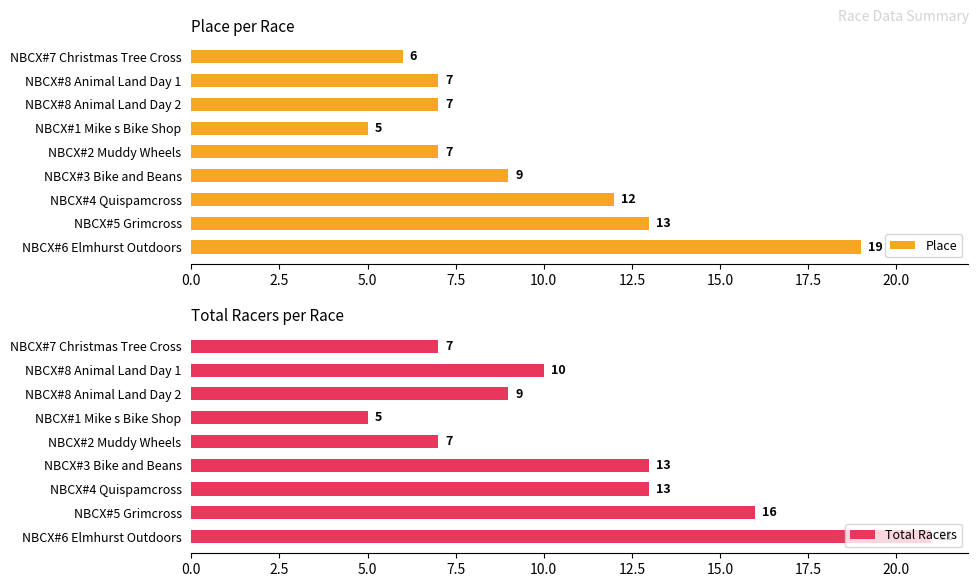

Reading left to right, list all the values displayed in this chart.

Place: 6	7	7	5	7	9	12	13	19
Total Racers: 7	10	9	5	7	13	13	16	21